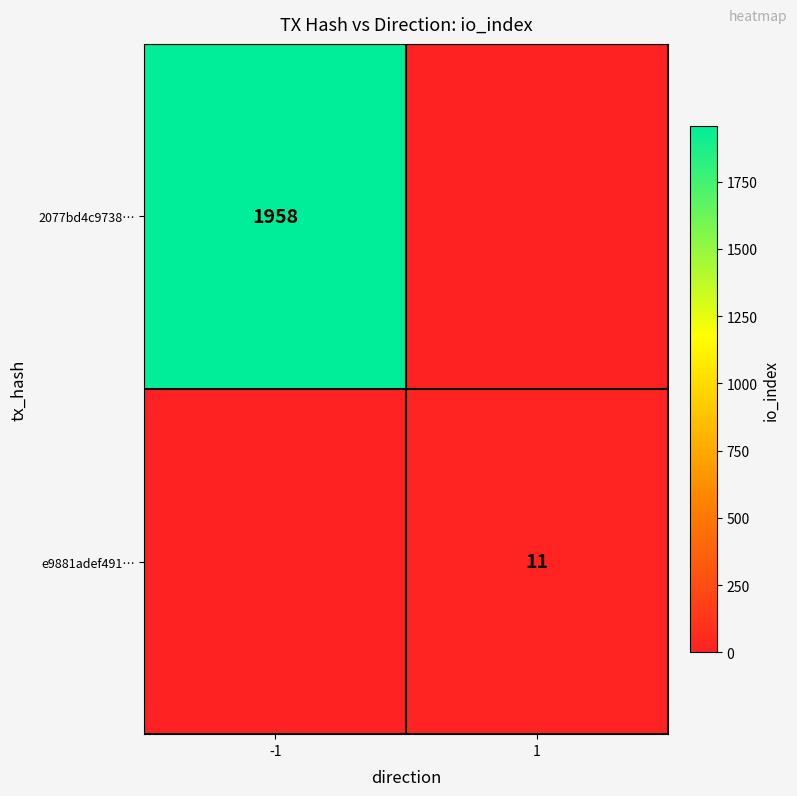

What is the spread (max minus min) of values at 1?

11